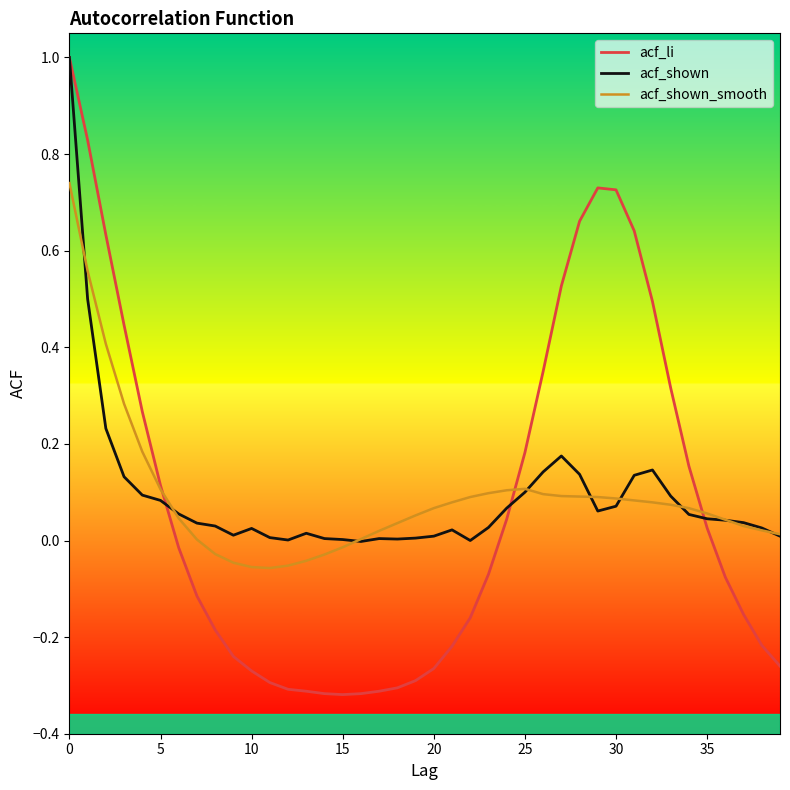

Which series has the widest spread of values?

acf_li